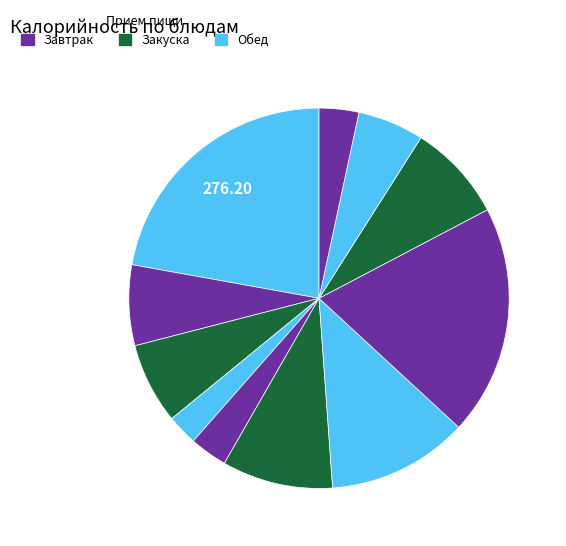

Rank the categories by value from highest to lowest.

Каша пшенная с маслом, Каша гречневая, Птица тушеная с соусом, Борщ с картофелем и капустой, Компот из кураги, Батон нарезной, Какао с молоком, Хлеб пшеничный, Хлеб ржаной, Салат из моркови с яблоком, Фруктовое пюре